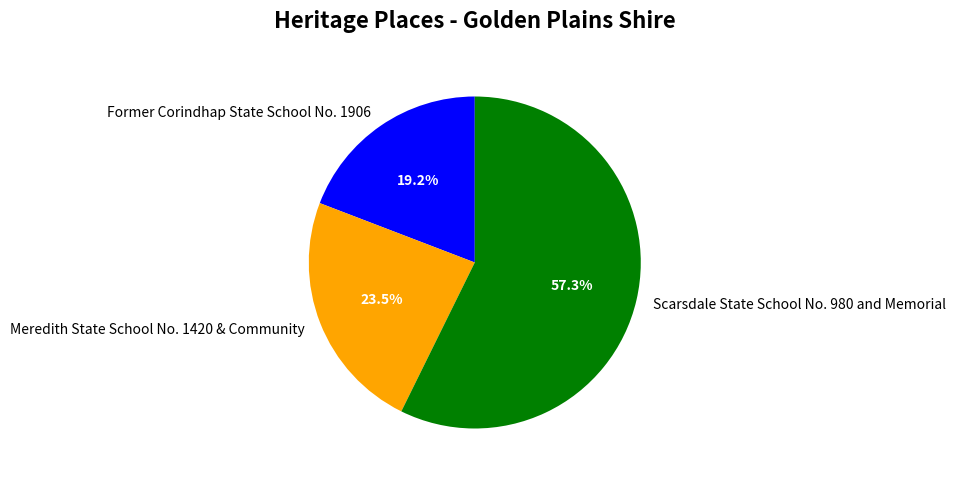

To the nearest percent, what is the difference between the largest and smallest slice percentages?

38%